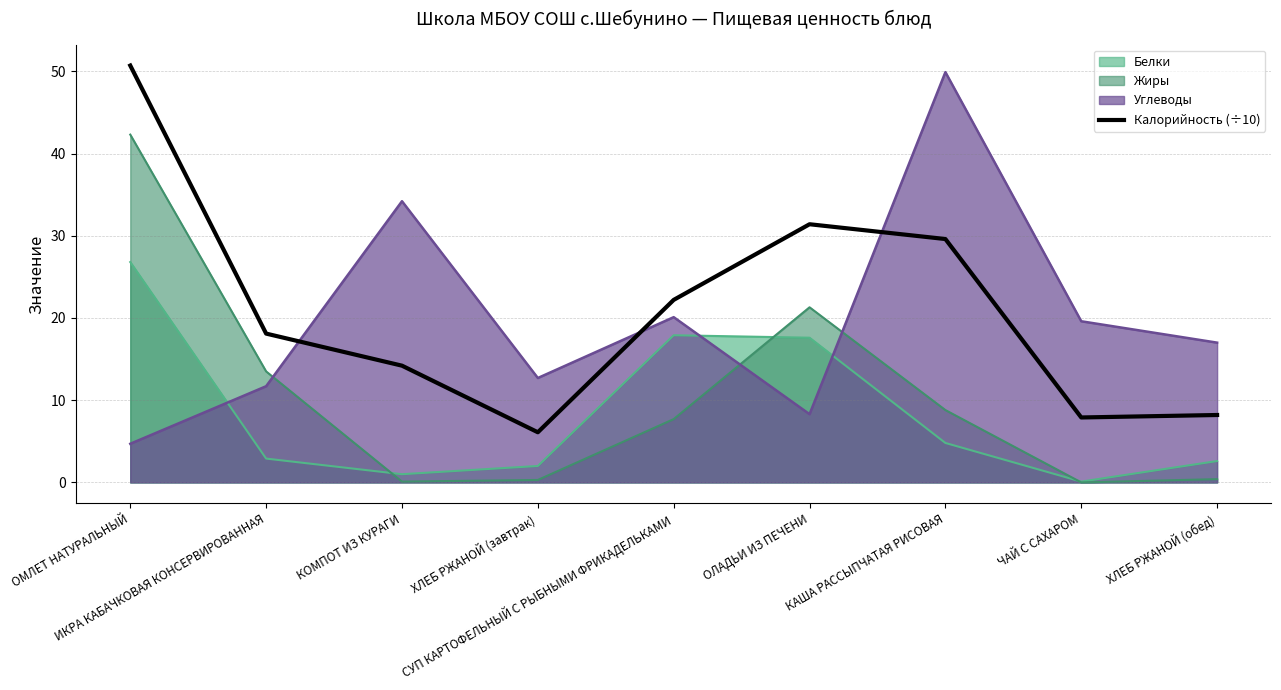

The chart shows a value of 18.8 at КОМПОТ ИЗ КУРАГИ. True or false?

False